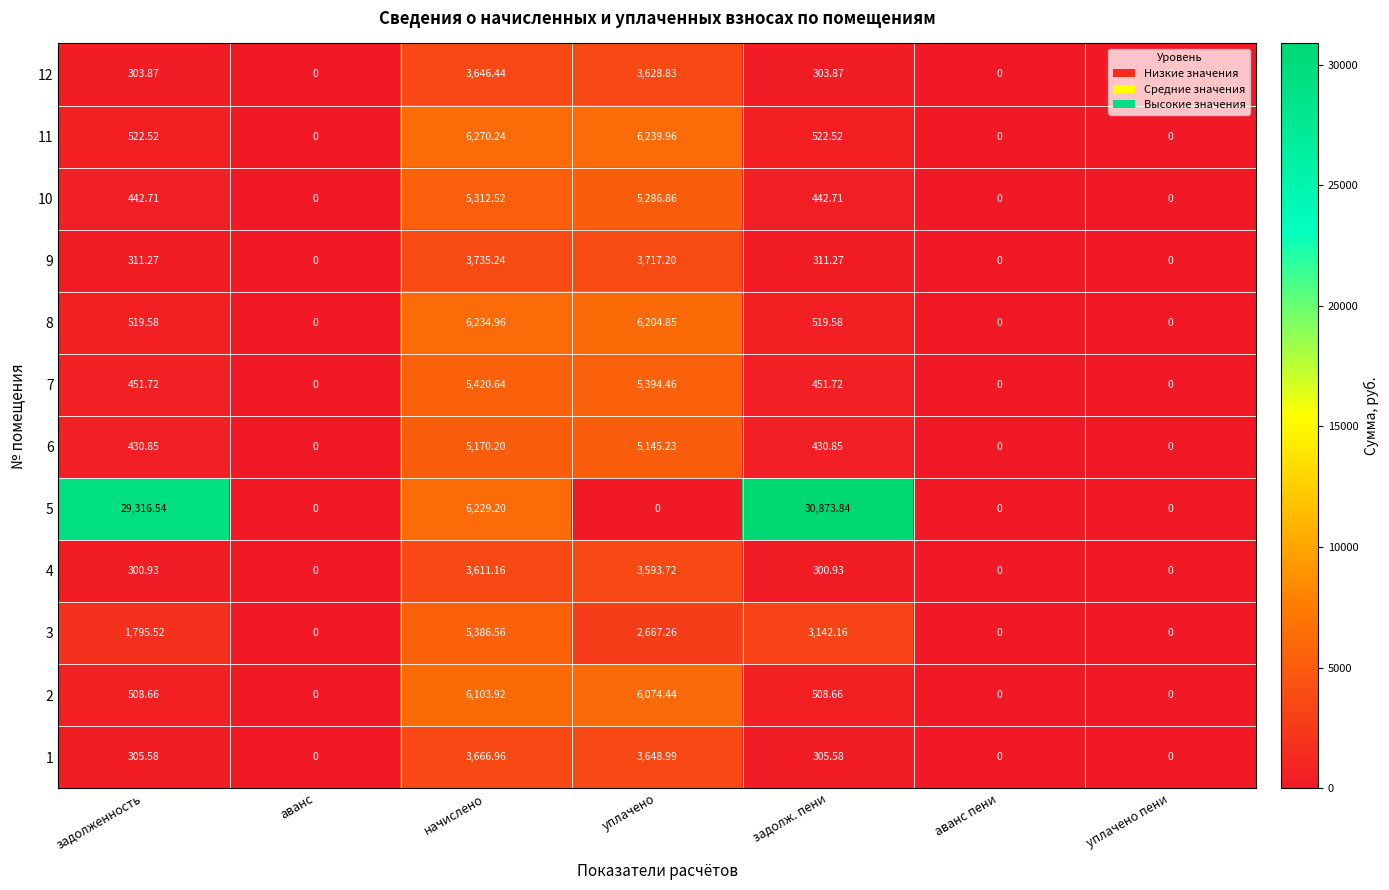

At which category is the sum across all series the highest?

начислено